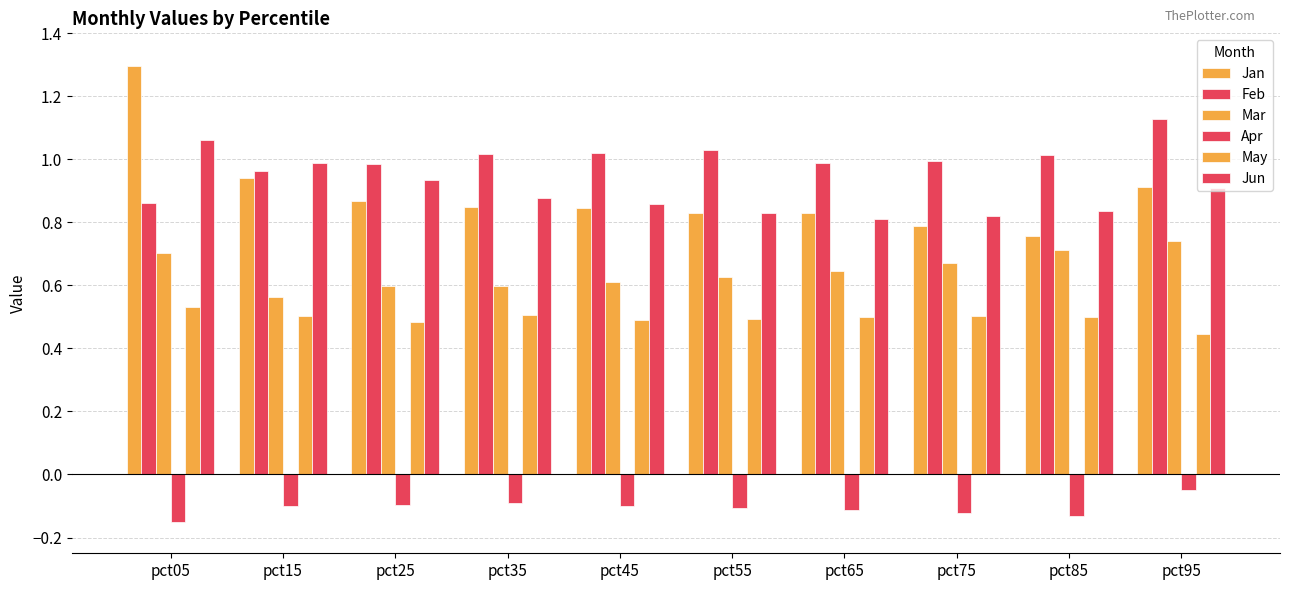

Count the number of categories in the chart.

10